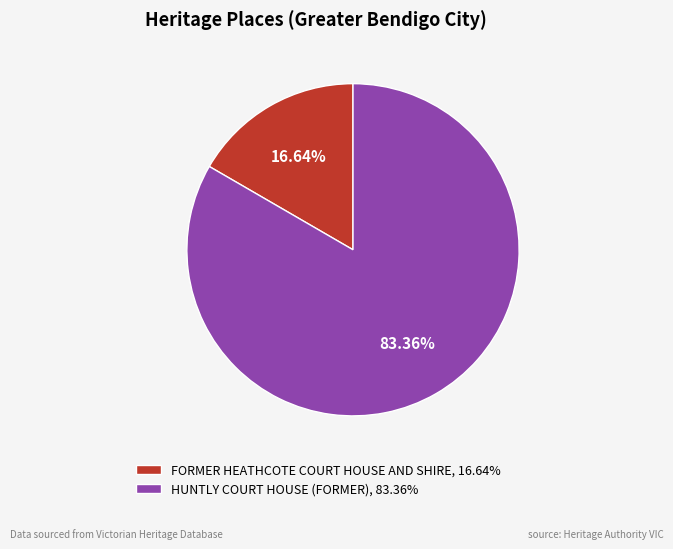

To the nearest percent, what is the difference between the HUNTLY COURT HOUSE (FORMER) and FORMER HEATHCOTE COURT HOUSE AND SHIRE slice percentages?

67%